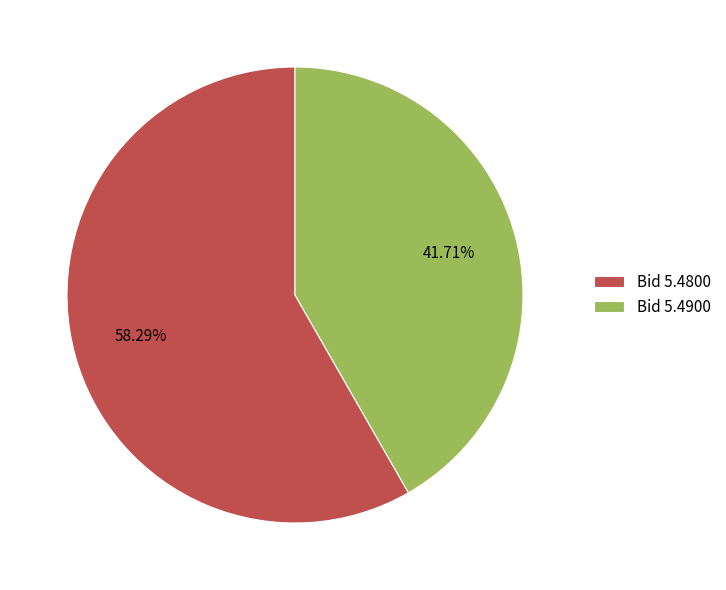

Rank the categories by value from lowest to highest.

Bid 5.4900, Bid 5.4800